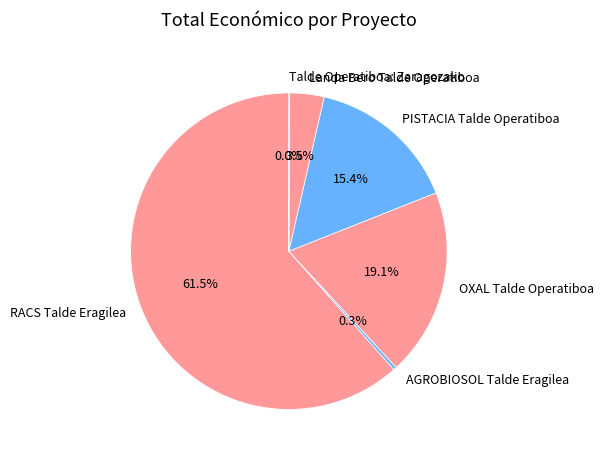

What is the ratio of the value at PISTACIA Talde Operatiboa to the value at RACS Talde Eragilea?

0.3